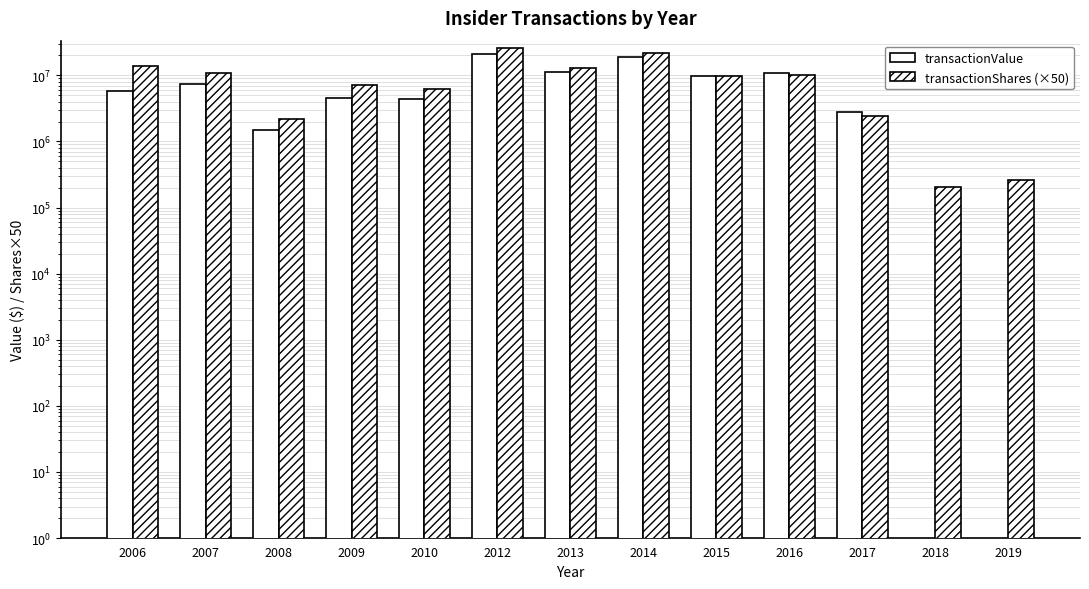

What is the highest value of the transactionValue series?

20754259